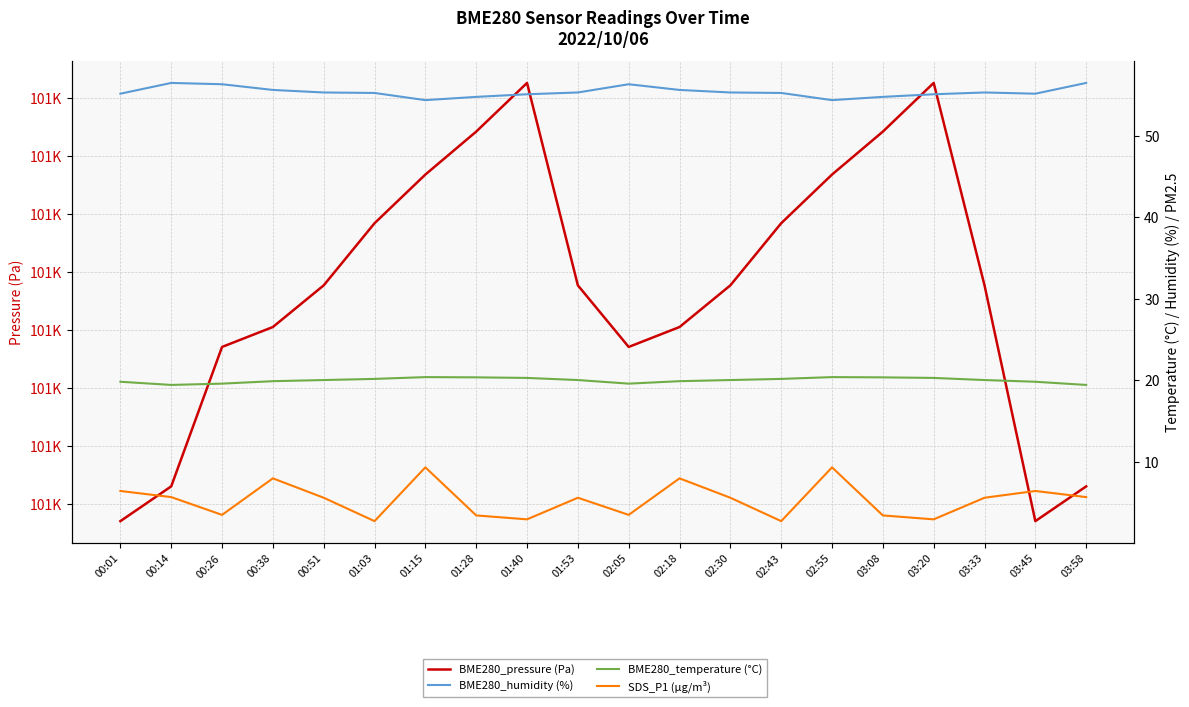

What are all the series names shown in the legend?

BME280_pressure (Pa), BME280_humidity (%), BME280_temperature (°C), SDS_P1 (µg/m³)